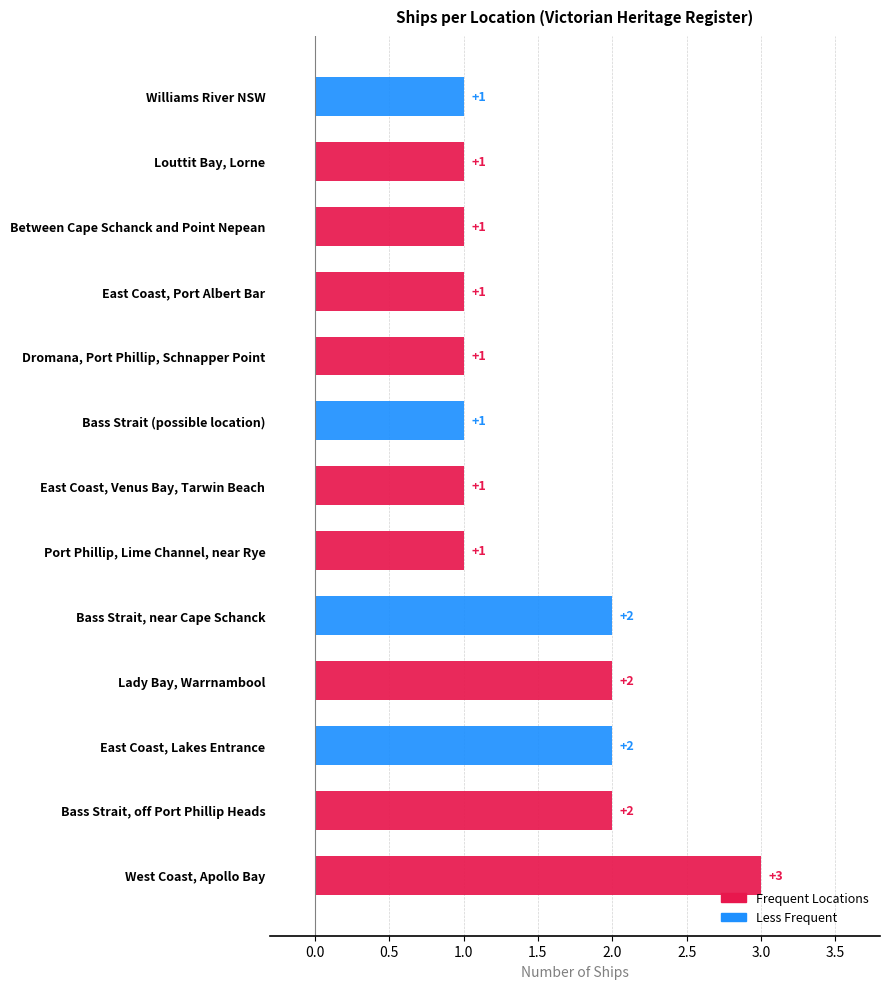

Is it true that the value at Lady Bay, Warrnambool is 2?

True